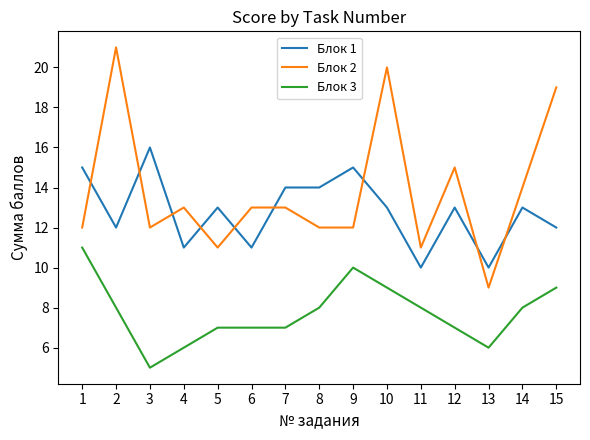

Which category has the lowest value across all series?

3